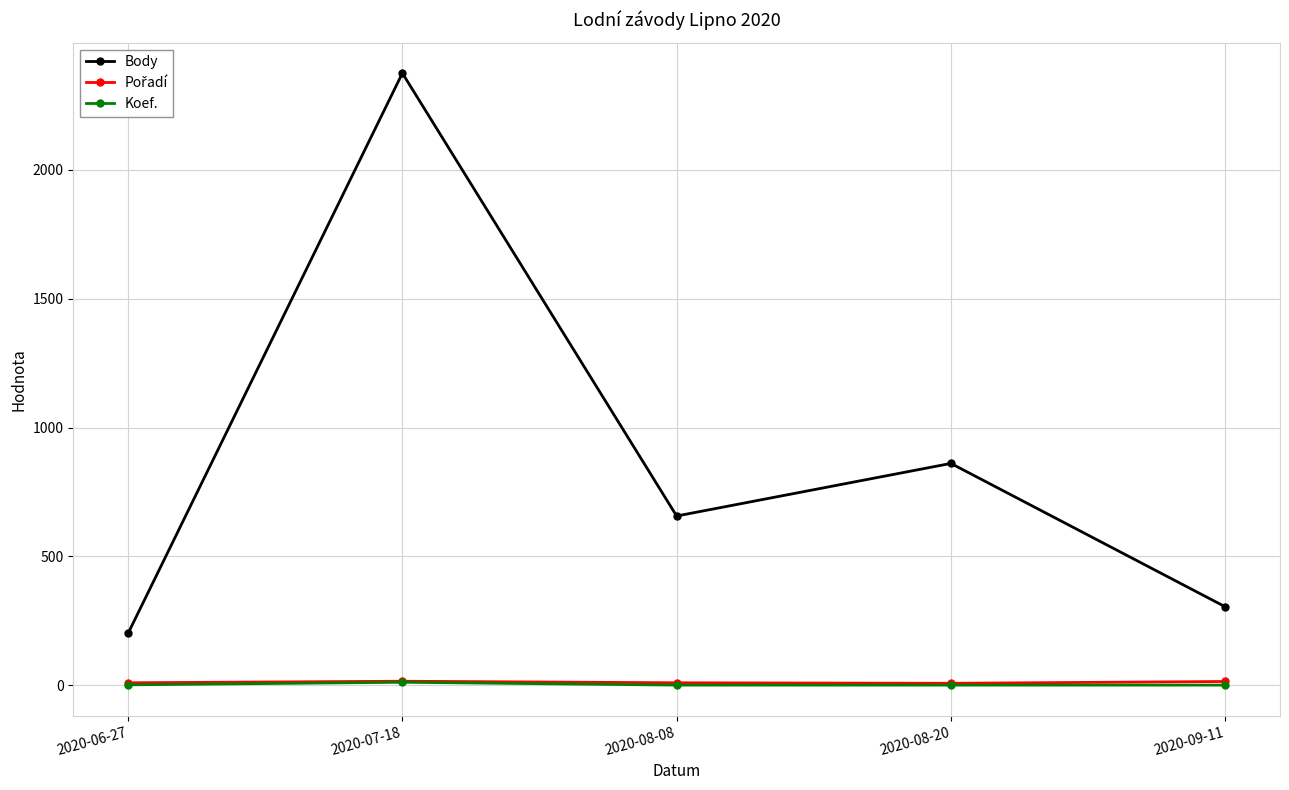

True or false: Koef. has more than 2 points higher than both neighbors.

False